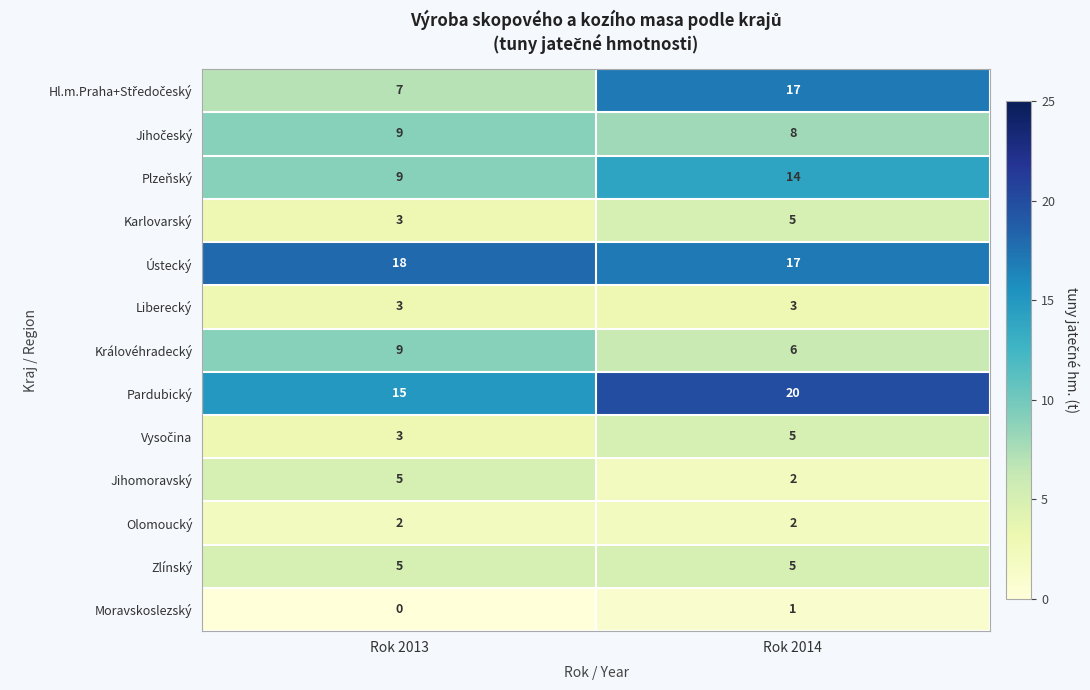

What is the difference between the maximum and minimum values in the Jihomoravský series?

3